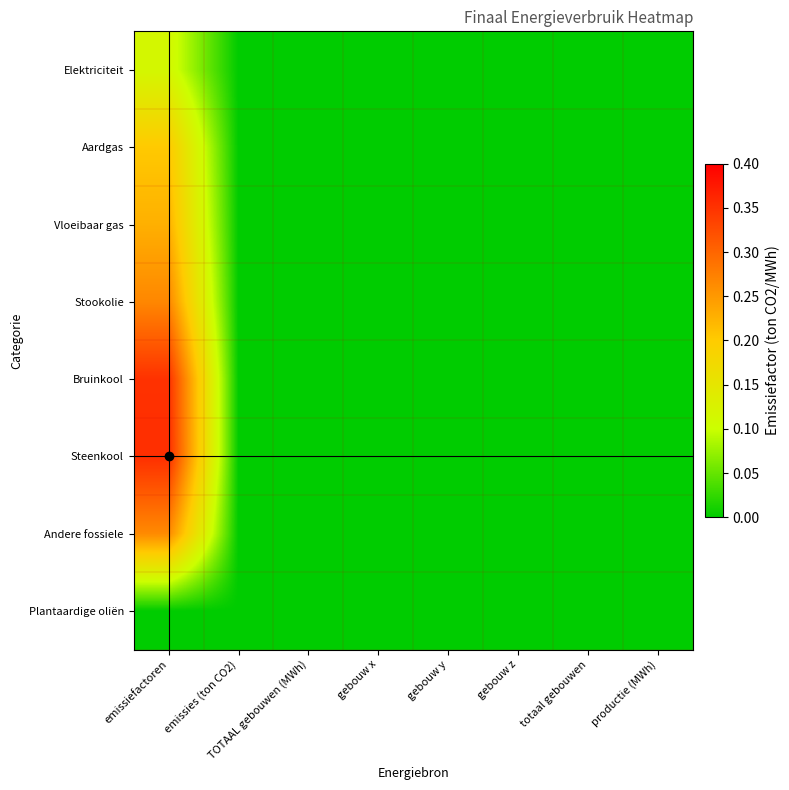

Reading right to left, what are all the values shown in this chart?

Elektriciteit: productie (MWh)=0.0	totaal gebouwen=0.0	gebouw z=0.0	gebouw y=0.0	gebouw x=0.0	TOTAAL gebouwen (MWh)=0.0	emissies (ton CO2)=0.0	emissiefactoren=0.1
Aardgas: productie (MWh)=0.0	totaal gebouwen=0.0	gebouw z=0.0	gebouw y=0.0	gebouw x=0.0	TOTAAL gebouwen (MWh)=0.0	emissies (ton CO2)=0.0	emissiefactoren=0.2
Vloeibaar gas: productie (MWh)=0.0	totaal gebouwen=0.0	gebouw z=0.0	gebouw y=0.0	gebouw x=0.0	TOTAAL gebouwen (MWh)=0.0	emissies (ton CO2)=0.0	emissiefactoren=0.2
Stookolie: productie (MWh)=0.0	totaal gebouwen=0.0	gebouw z=0.0	gebouw y=0.0	gebouw x=0.0	TOTAAL gebouwen (MWh)=0.0	emissies (ton CO2)=0.0	emissiefactoren=0.3
Bruinkool: productie (MWh)=0.0	totaal gebouwen=0.0	gebouw z=0.0	gebouw y=0.0	gebouw x=0.0	TOTAAL gebouwen (MWh)=0.0	emissies (ton CO2)=0.0	emissiefactoren=0.4
Steenkool: productie (MWh)=0.0	totaal gebouwen=0.0	gebouw z=0.0	gebouw y=0.0	gebouw x=0.0	TOTAAL gebouwen (MWh)=0.0	emissies (ton CO2)=0.0	emissiefactoren=0.4
Andere fossiele: productie (MWh)=0.0	totaal gebouwen=0.0	gebouw z=0.0	gebouw y=0.0	gebouw x=0.0	TOTAAL gebouwen (MWh)=0.0	emissies (ton CO2)=0.0	emissiefactoren=0.3
Plantaardige oliën: productie (MWh)=0.0	totaal gebouwen=0.0	gebouw z=0.0	gebouw y=0.0	gebouw x=0.0	TOTAAL gebouwen (MWh)=0.0	emissies (ton CO2)=0.0	emissiefactoren=0.0